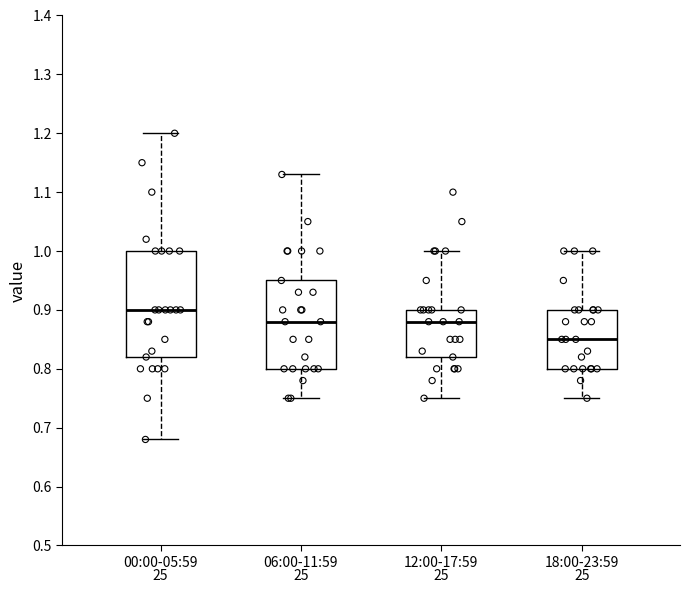

Where does the upper whisker of the box for 06:00-11:59 end on the y-axis? The values are not printed on the chart, so give them approximately, as read against the axis.

1.13